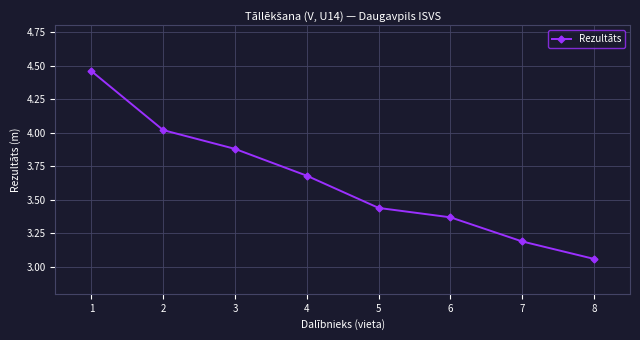

The chart shows a value of 4.7 at 6. True or false?

False